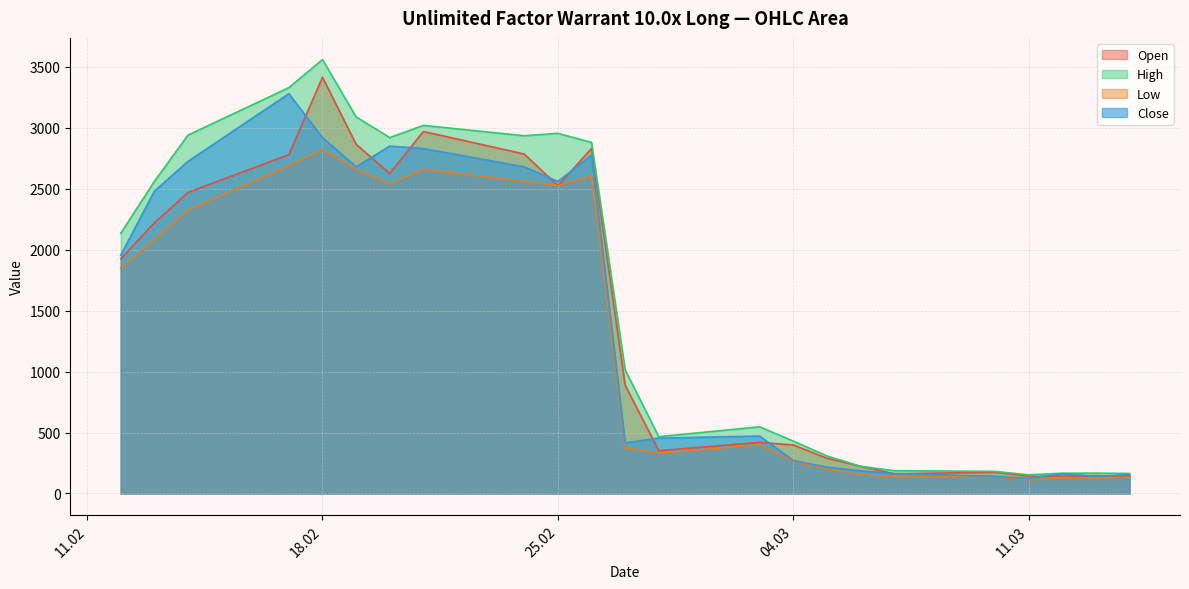

What is the lowest value of the Low series?

111